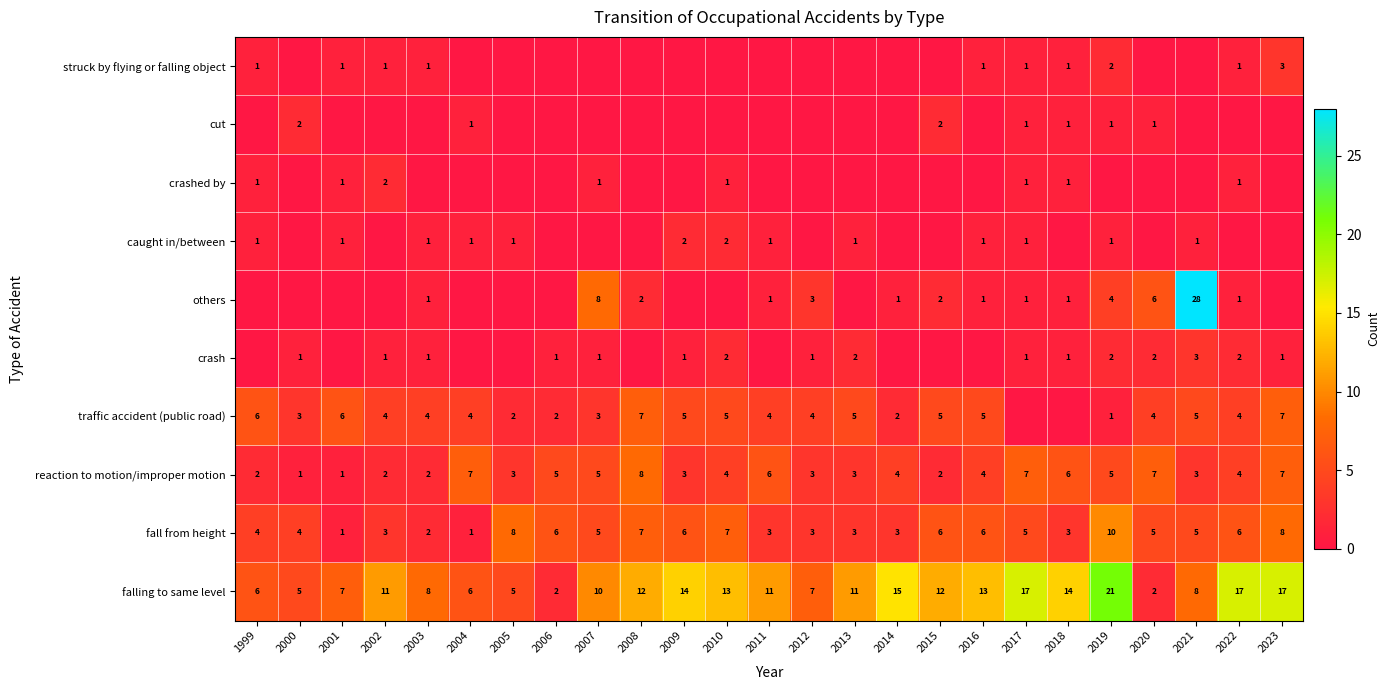

At which label does fall from height first exceed 5?

2005